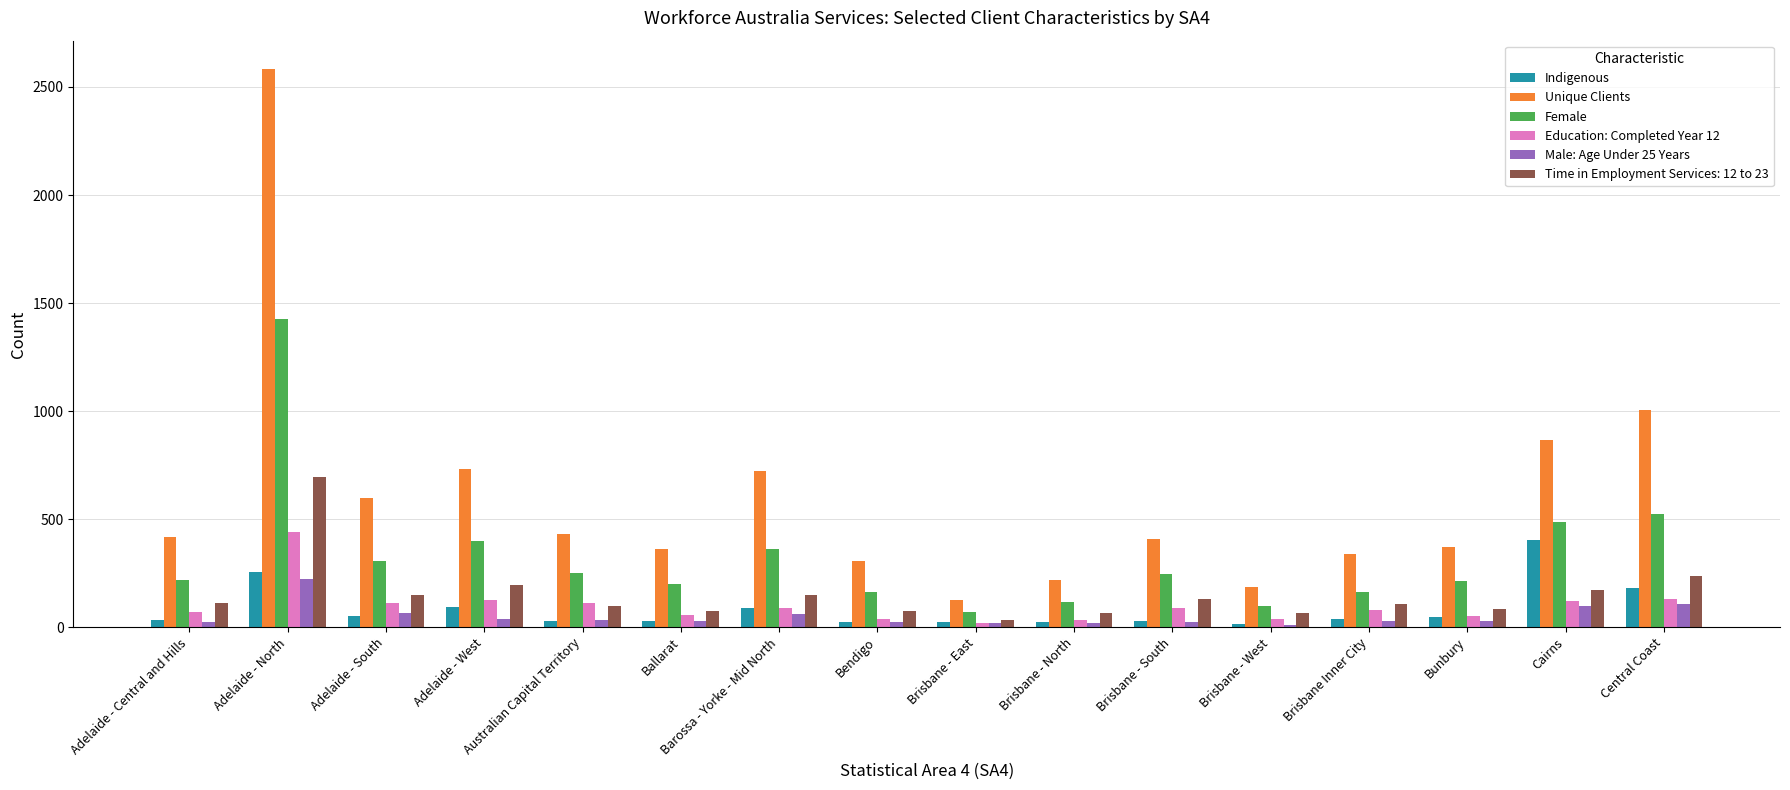

What is the minimum value for Unique Clients?

125